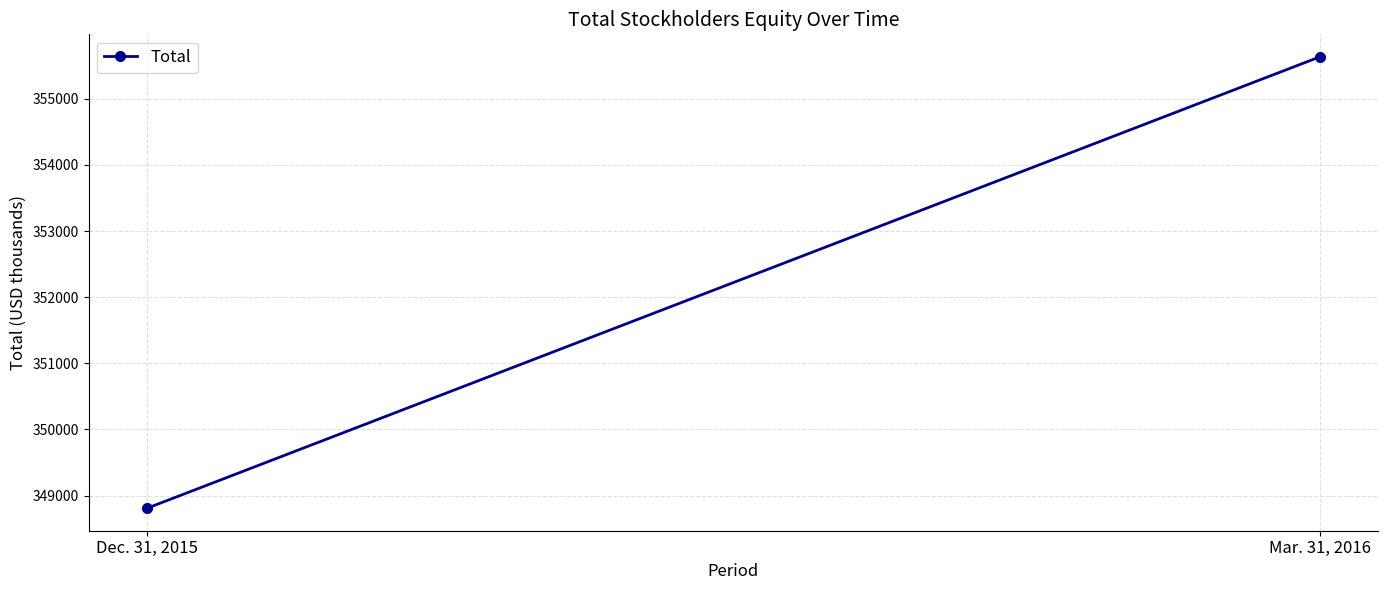

What position from the right is Dec. 31, 2015?

2